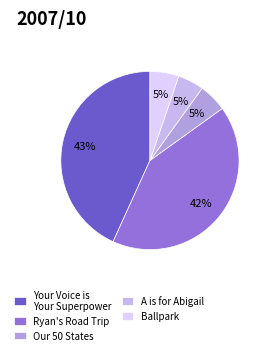

Is A is for Abigail the majority of the pie?

No